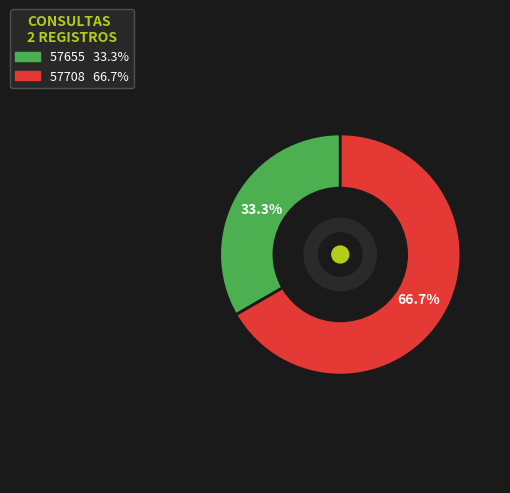

Rank the categories by value from highest to lowest.

57708, 57655